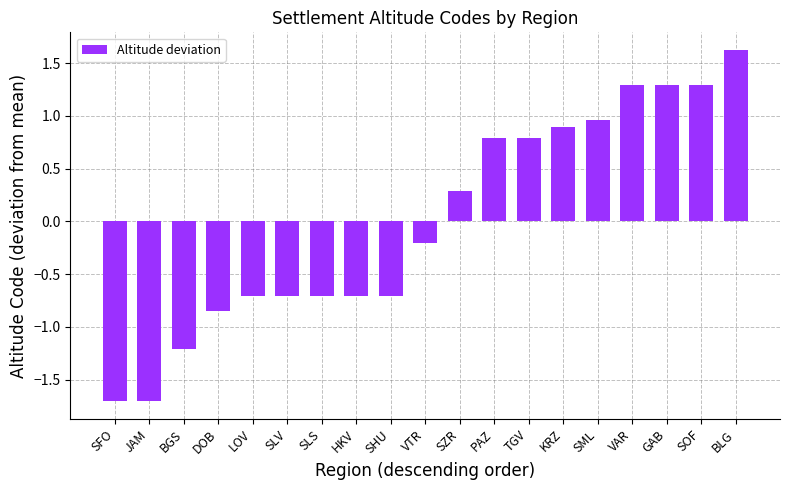

What is the difference between the maximum and minimum values?

3.3